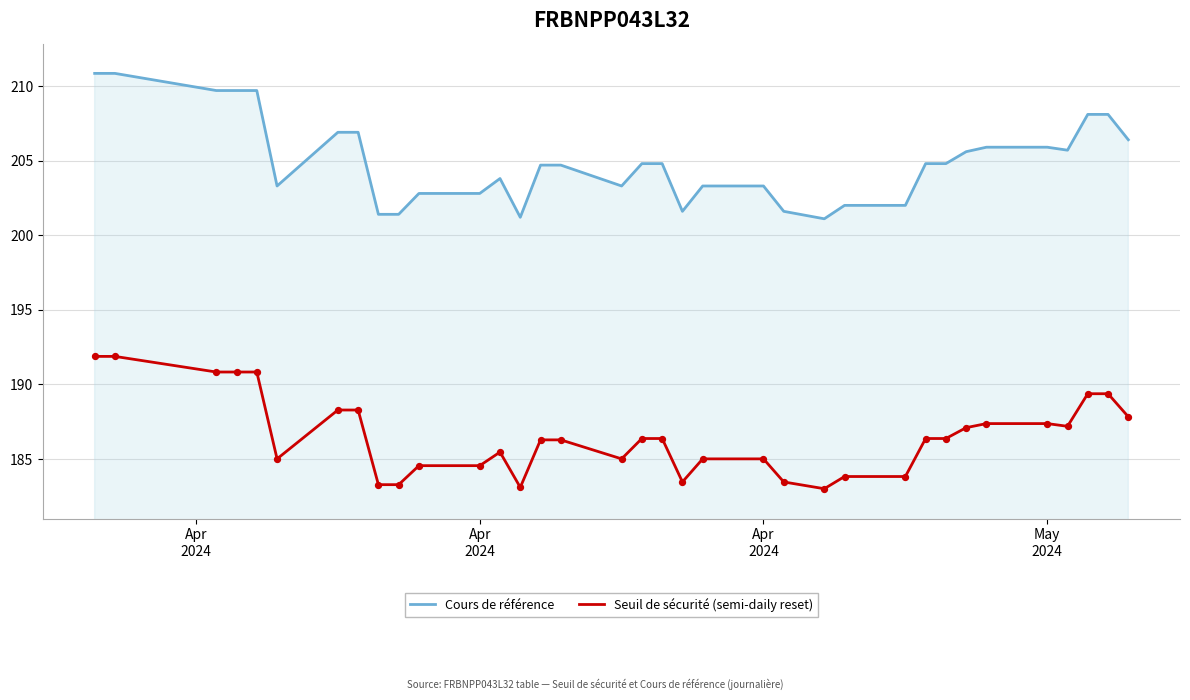

Which series has the widest spread of values?

Cours de référence